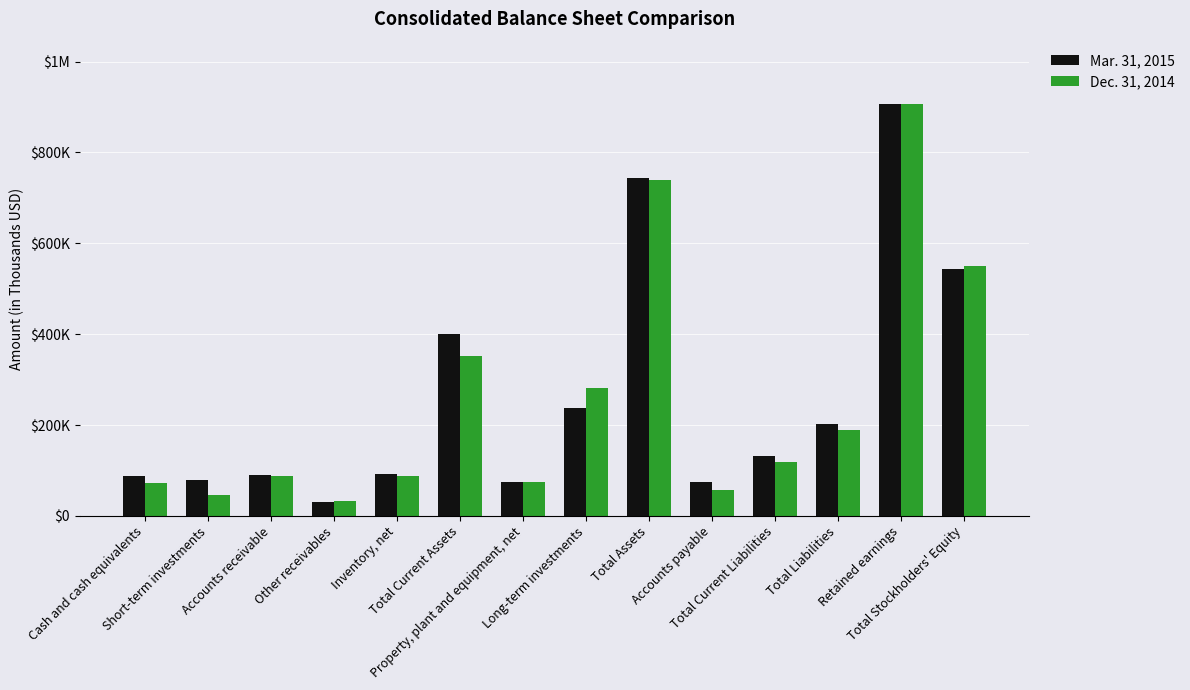

What is the value of the Mar. 31, 2015 bar at the 14th from the left?

542669